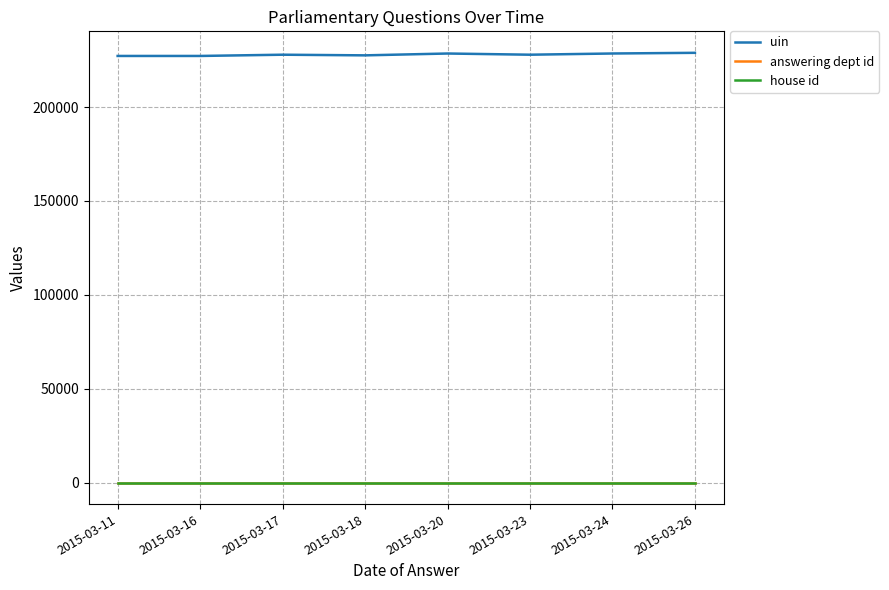

Which series has the largest total across all categories?

uin